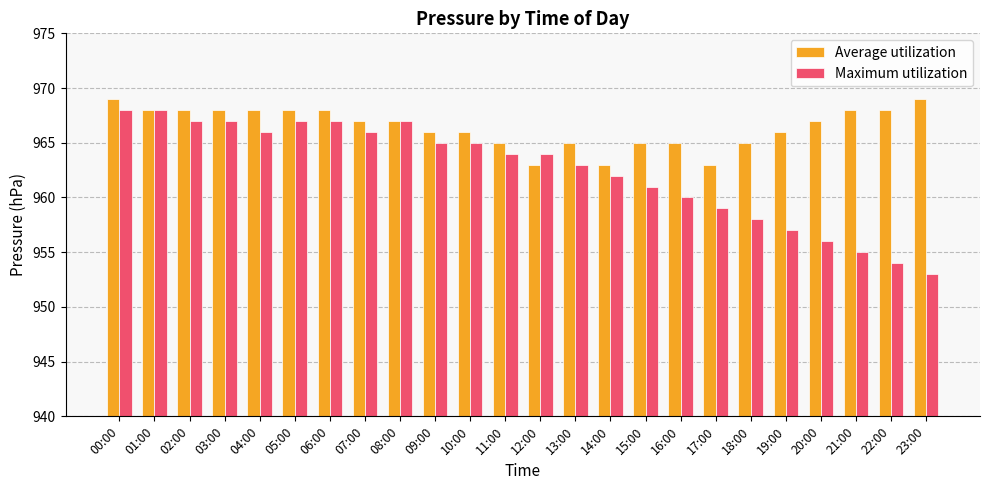

Rank the series by their average value, from lowest to highest.

Maximum utilization, Average utilization